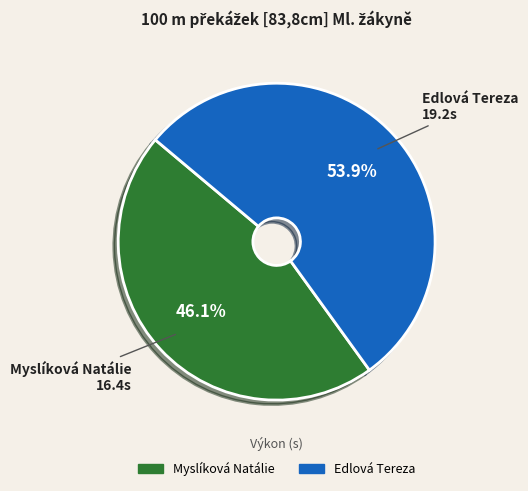

To the nearest percent, what percentage of the pie is Myslíková Natálie?

46%